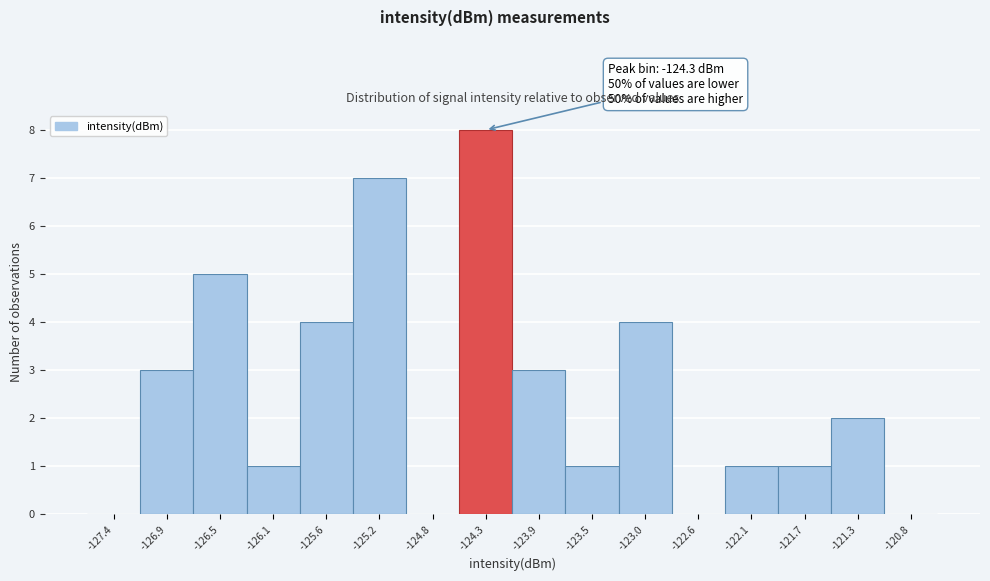

Which range on the x-axis has the tallest bar?

-124.55 to -124.10